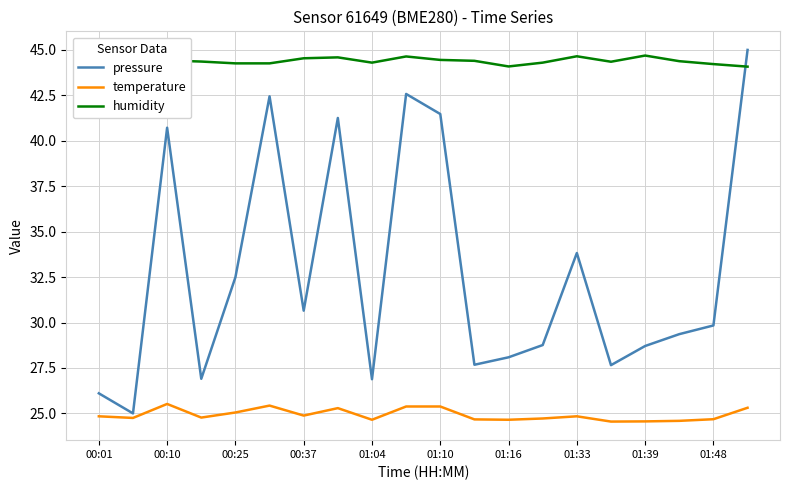

Count the number of data series in this chart.

3